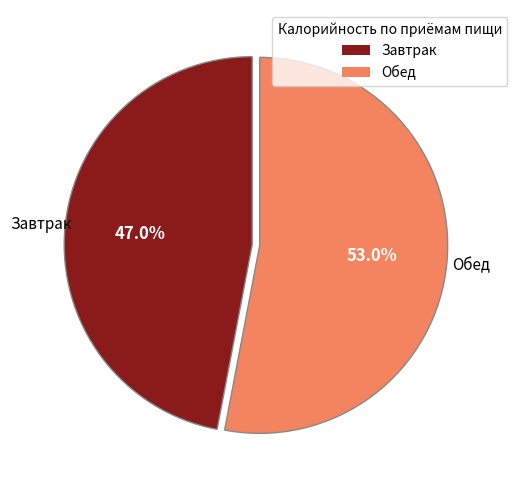

Count the number of slices in the pie.

2